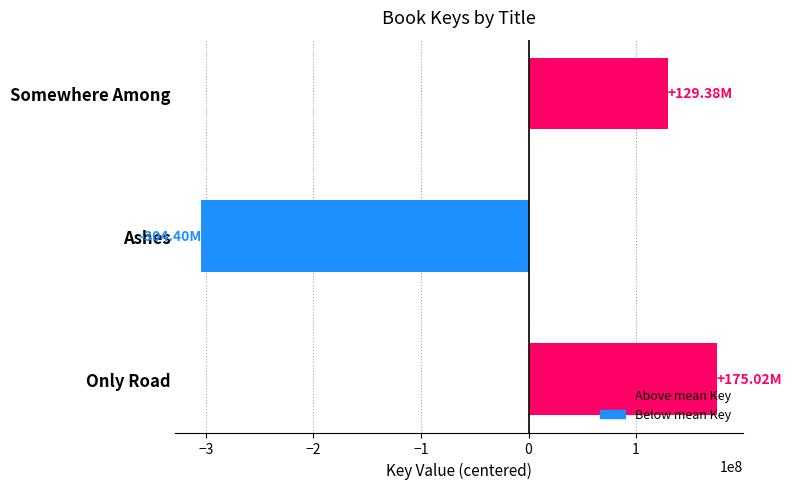

What is the sum of the values at Somewhere Among and Only Road?

304402911